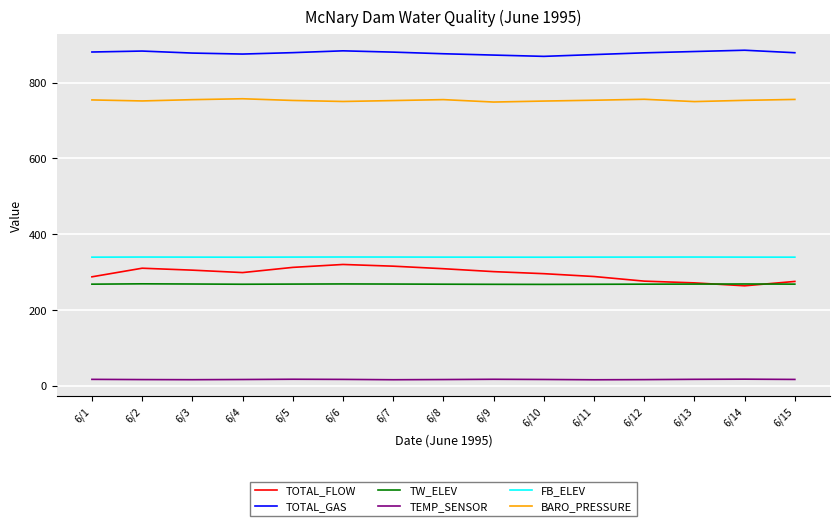

What is the sum of all TOTAL_FLOW values?

4430.5